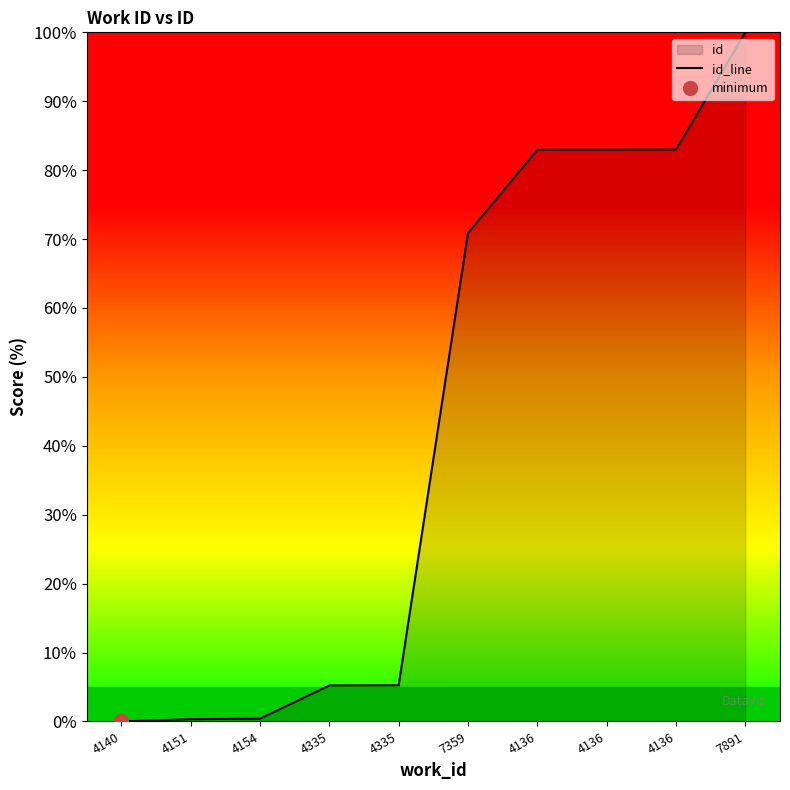

How many values are above zero?

9